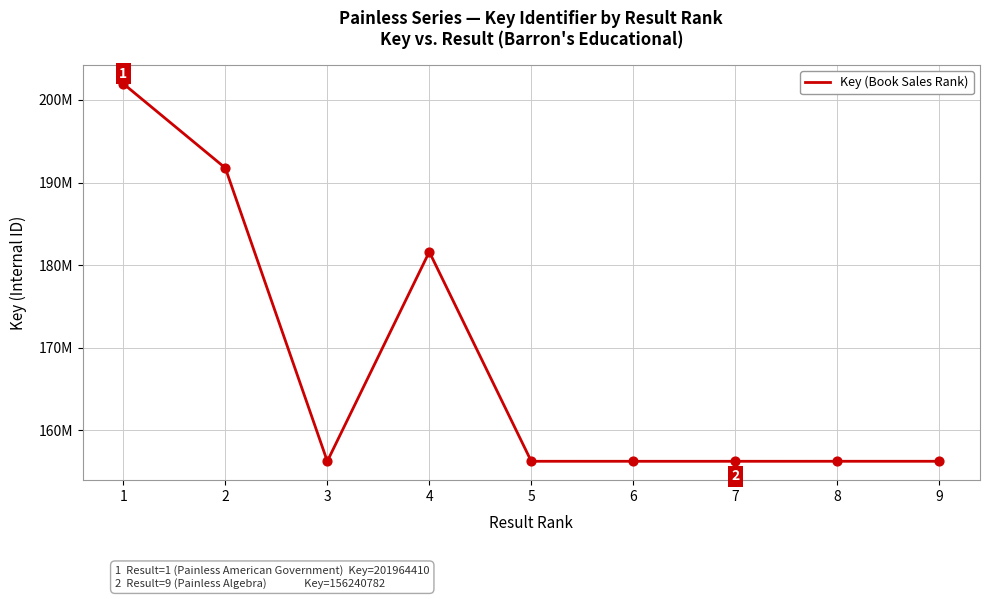

What is the change in value from 4 to 8?

-25363222